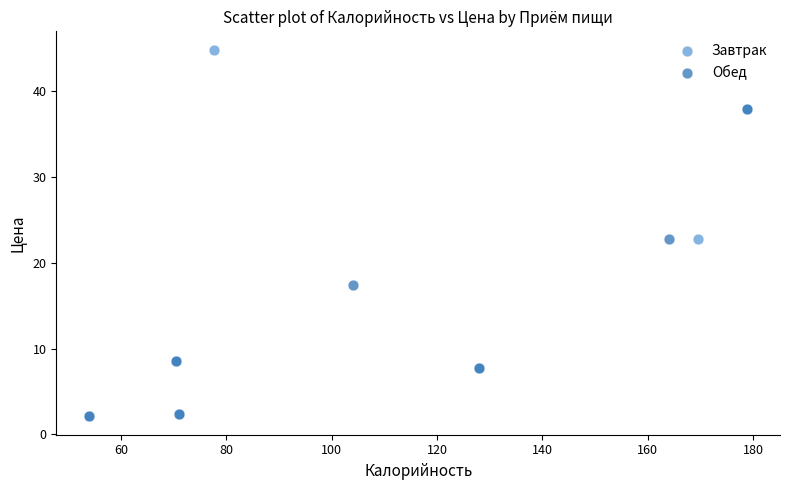

Which series has the largest Y range (max minus min)?

Завтрак